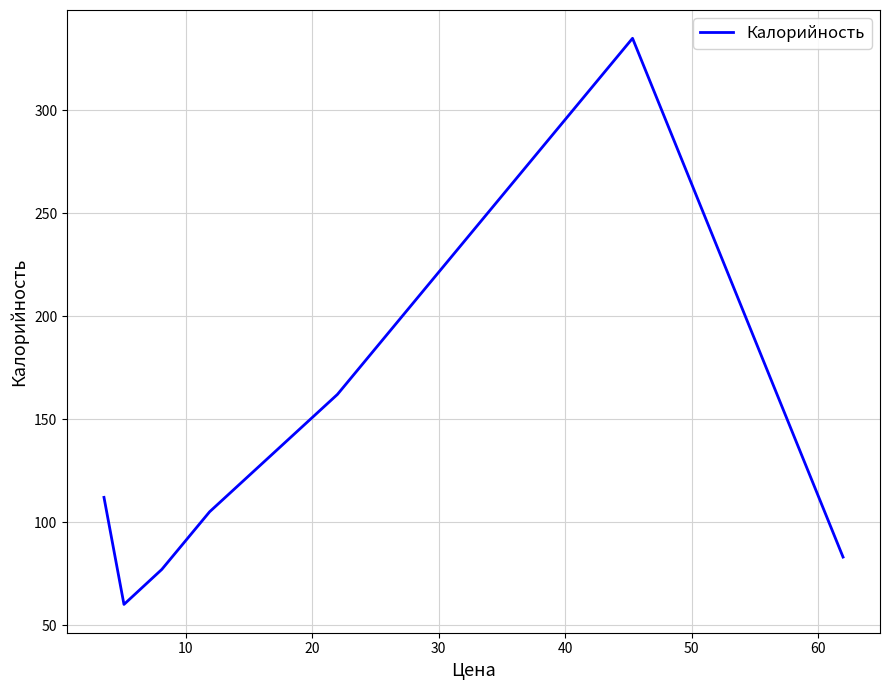

True or false: there are more than 0 points higher than both neighbors.

True